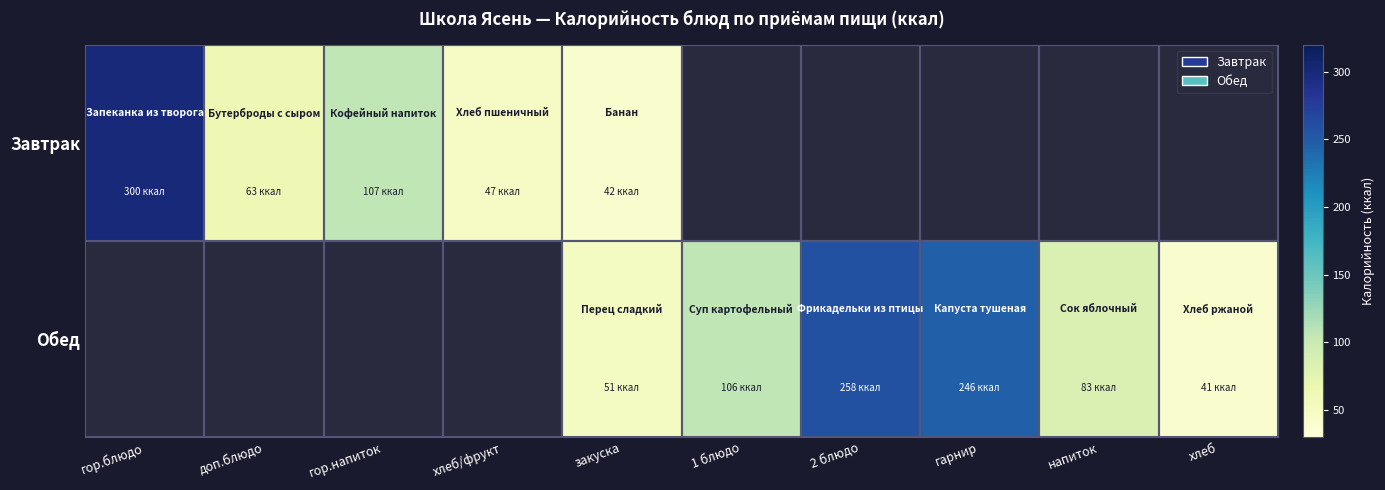

Reading right to left, list all the values displayed in this chart.

Завтрак: хлеб=0.0	напиток=0.0	гарнир=0.0	2 блюдо=0.0	1 блюдо=0.0	закуска=41.8	хлеб/фрукт=47.4	гор.напиток=107.0	доп.блюдо=63.0	гор.блюдо=299.6
Обед: хлеб=40.8	напиток=83.4	гарнир=246.2	2 блюдо=258.3	1 блюдо=106.3	закуска=51.1	хлеб/фрукт=0.0	гор.напиток=0.0	доп.блюдо=0.0	гор.блюдо=0.0